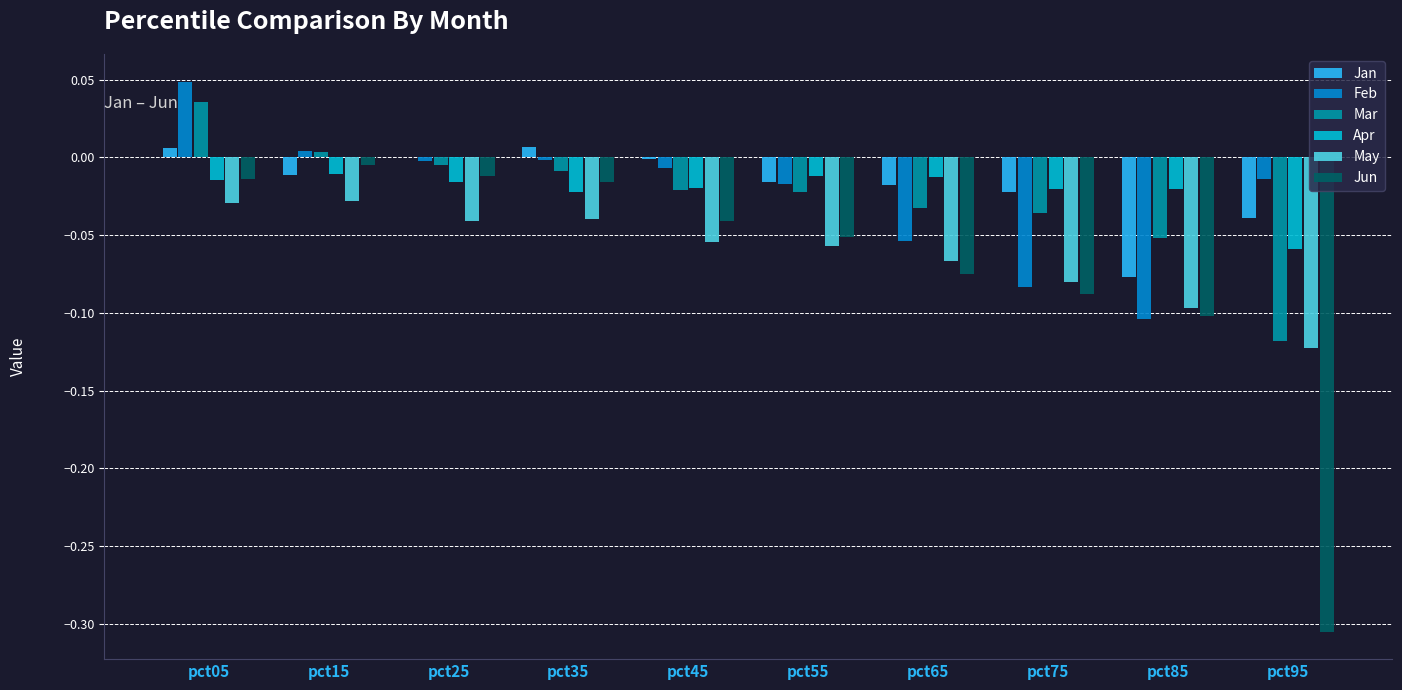

What is the sum of all May values?

-0.6